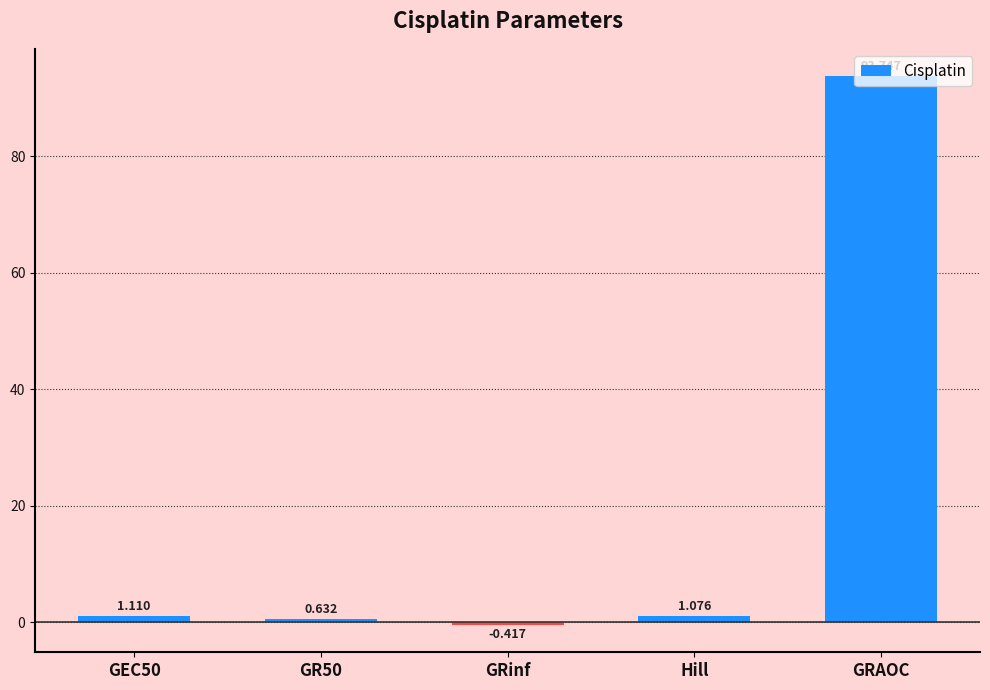

At which label is the value closest to 46?

GEC50